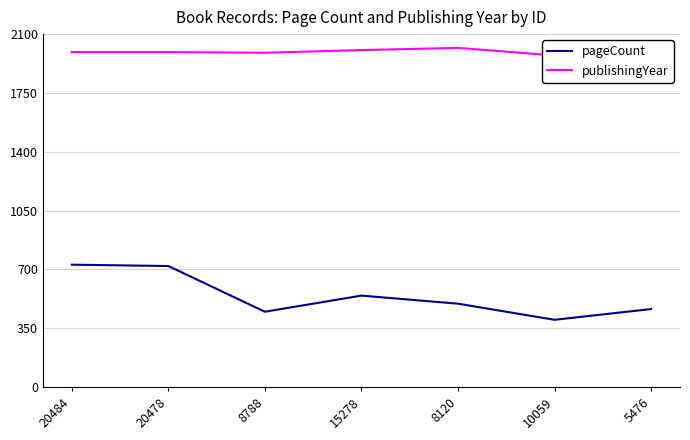

Does the chart display data point markers on the line(s)?

No